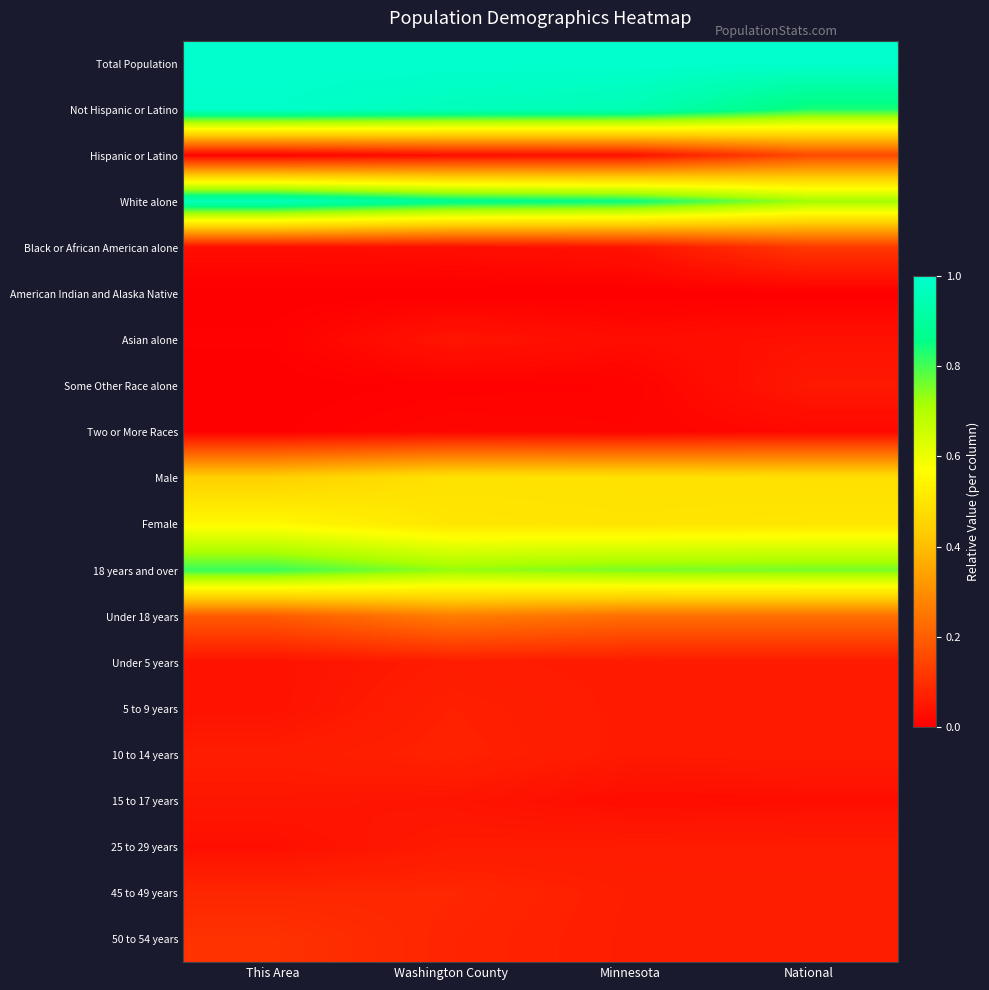

Reading left to right, extract all data points from this chart.

Total Population: This Area=1.0	Washington County=1.0	Minnesota=1.0	National=1.0
Not Hispanic or Latino: This Area=1.0	Washington County=1.0	Minnesota=1.0	National=0.8
Hispanic or Latino: This Area=0.0	Washington County=0.0	Minnesota=0.0	National=0.2
White alone: This Area=1.0	Washington County=0.9	Minnesota=0.9	National=0.7
Black or African American alone: This Area=0.0	Washington County=0.0	Minnesota=0.0	National=0.1
American Indian and Alaska Native: This Area=0.0	Washington County=0.0	Minnesota=0.0	National=0.0
Asian alone: This Area=0.0	Washington County=0.0	Minnesota=0.0	National=0.0
Some Other Race alone: This Area=0.0	Washington County=0.0	Minnesota=0.0	National=0.1
Two or More Races: This Area=0.0	Washington County=0.0	Minnesota=0.0	National=0.0
Male: This Area=0.4	Washington County=0.5	Minnesota=0.5	National=0.5
Female: This Area=0.6	Washington County=0.5	Minnesota=0.5	National=0.5
18 years and over: This Area=0.8	Washington County=0.7	Minnesota=0.8	National=0.8
Under 18 years: This Area=0.2	Washington County=0.3	Minnesota=0.2	National=0.2
Under 5 years: This Area=0.0	Washington County=0.1	Minnesota=0.1	National=0.1
5 to 9 years: This Area=0.0	Washington County=0.1	Minnesota=0.1	National=0.1
10 to 14 years: This Area=0.1	Washington County=0.1	Minnesota=0.1	National=0.1
15 to 17 years: This Area=0.0	Washington County=0.0	Minnesota=0.0	National=0.0
25 to 29 years: This Area=0.0	Washington County=0.1	Minnesota=0.1	National=0.1
45 to 49 years: This Area=0.1	Washington County=0.1	Minnesota=0.1	National=0.1
50 to 54 years: This Area=0.1	Washington County=0.1	Minnesota=0.1	National=0.1